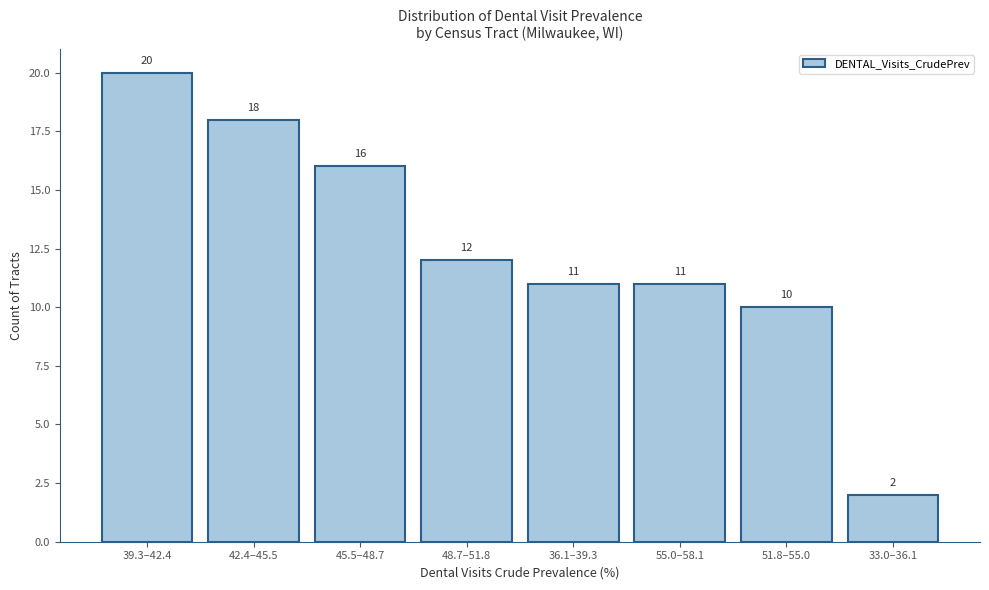

Reading right to left, extract all data points from this chart.

2	10	11	11	12	16	18	20